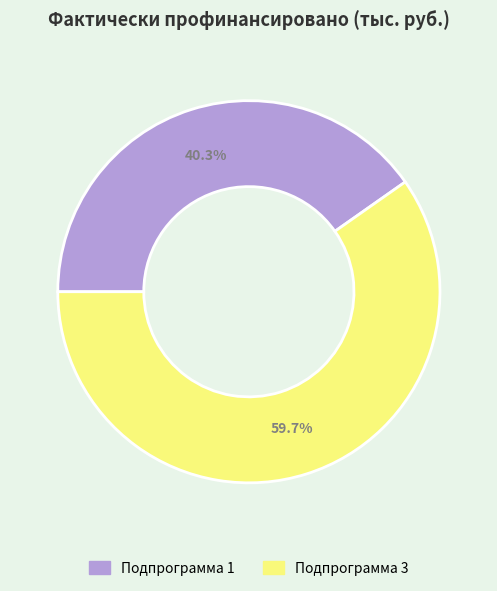

Does any single category account for the majority?

Yes